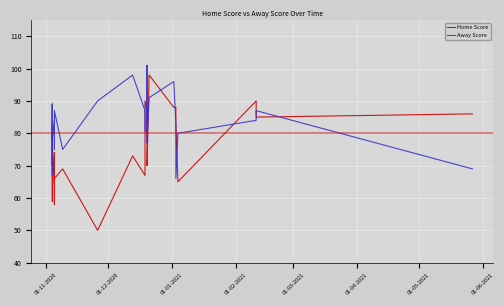

Rank the series by their maximum value, from highest to lowest.

Away Score, Home Score